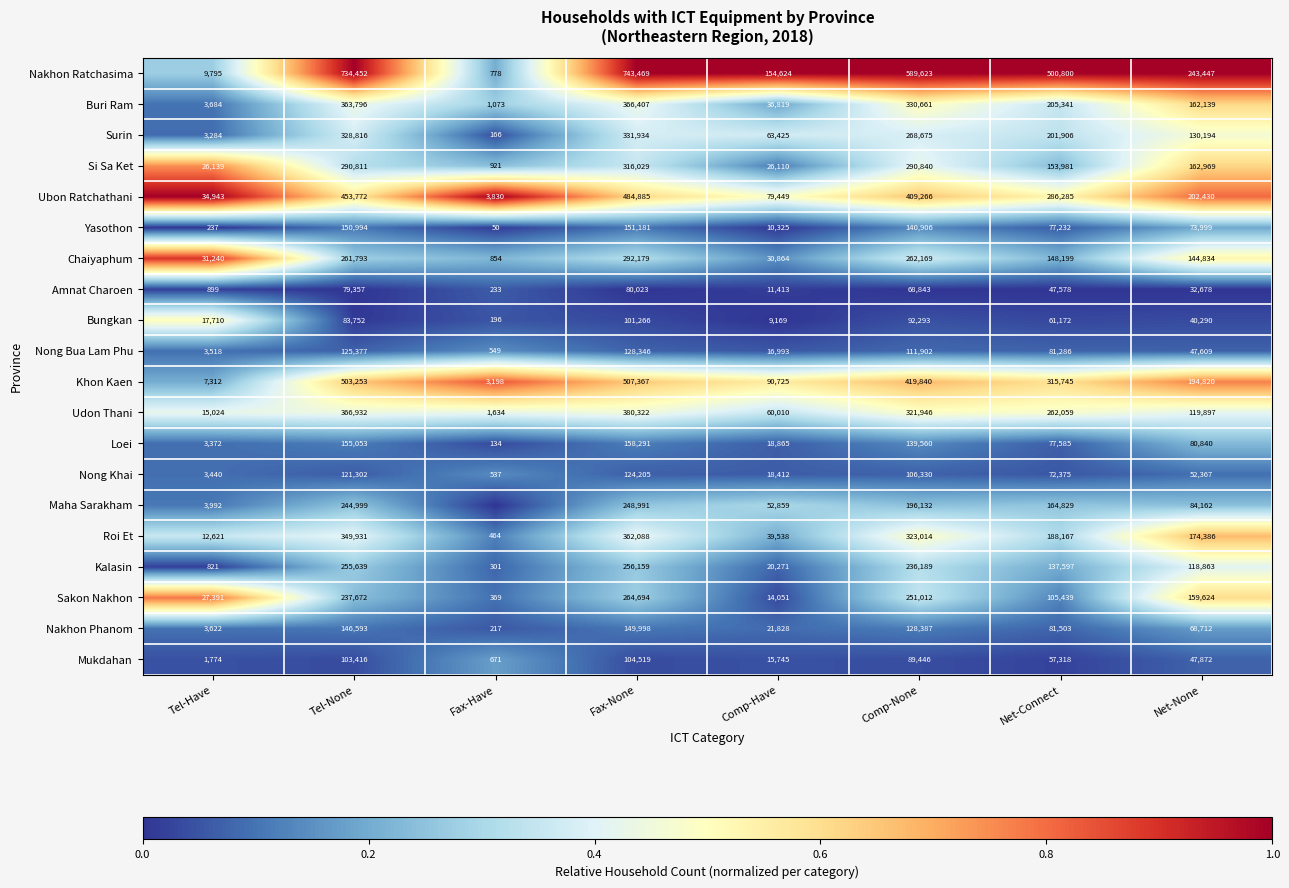

Which category has the highest value in the Bungkan series?

Fax-None